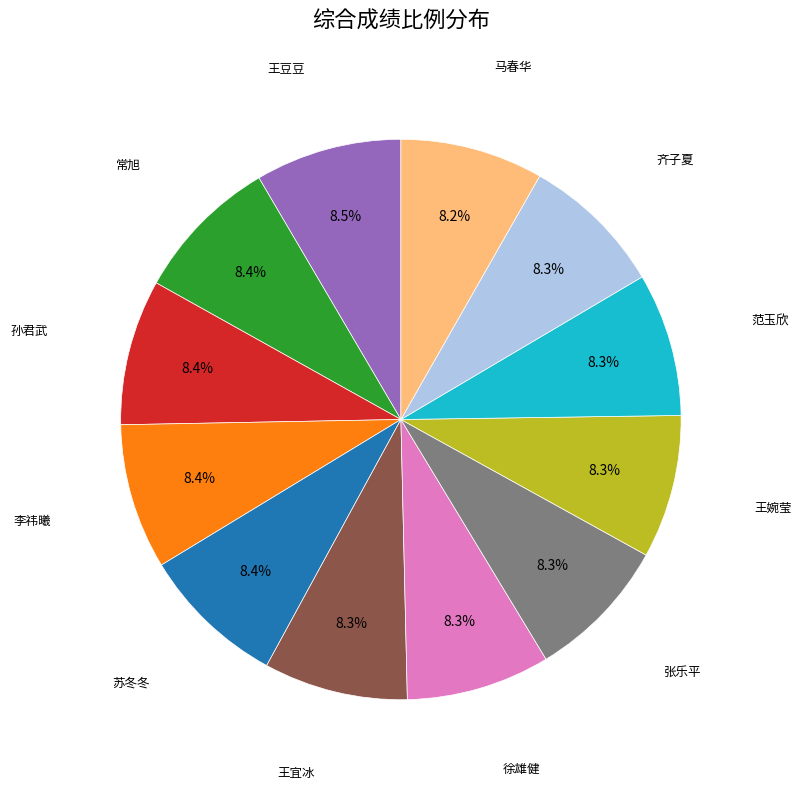

Is there a majority slice in this chart?

No